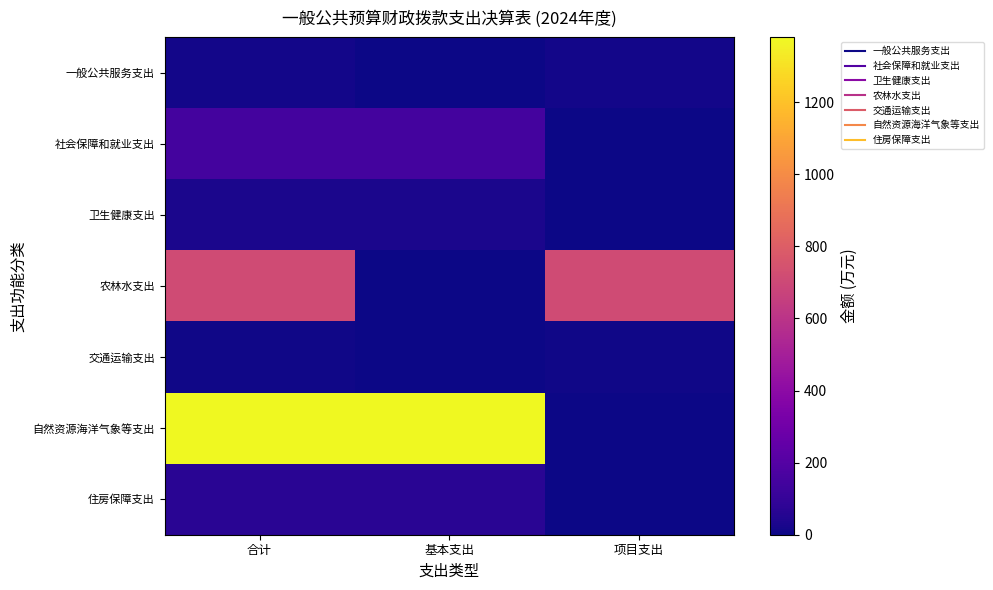

What is the spread (max minus min) of values at 合计?

1373.6